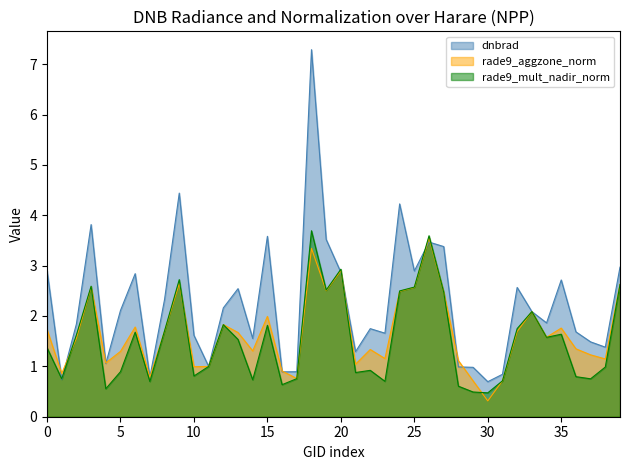

The rade9_aggzone_norm series shows 0.4 at 10. True or false?

False